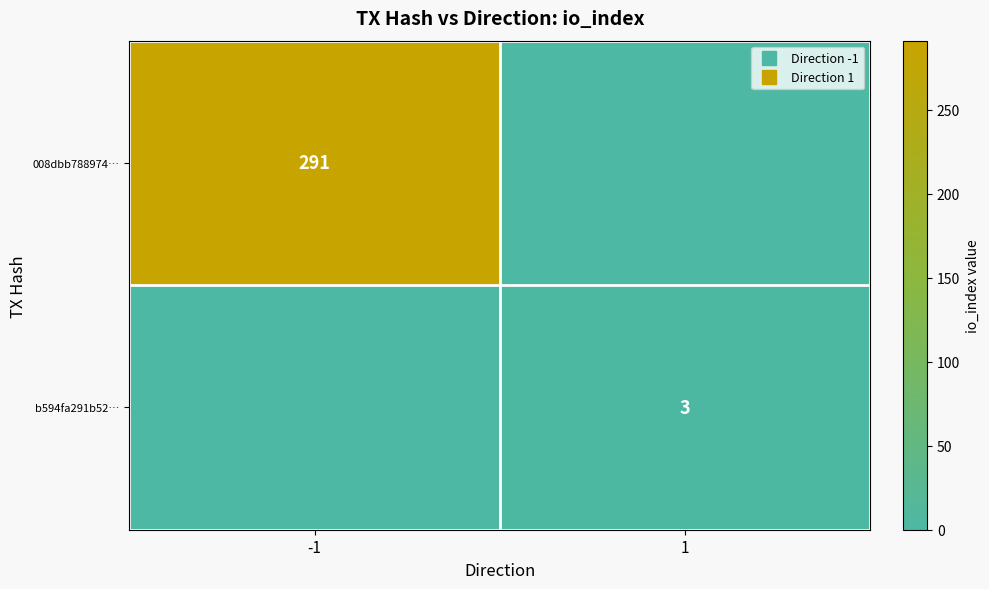

At which category does the chart reach its peak across all series?

-1